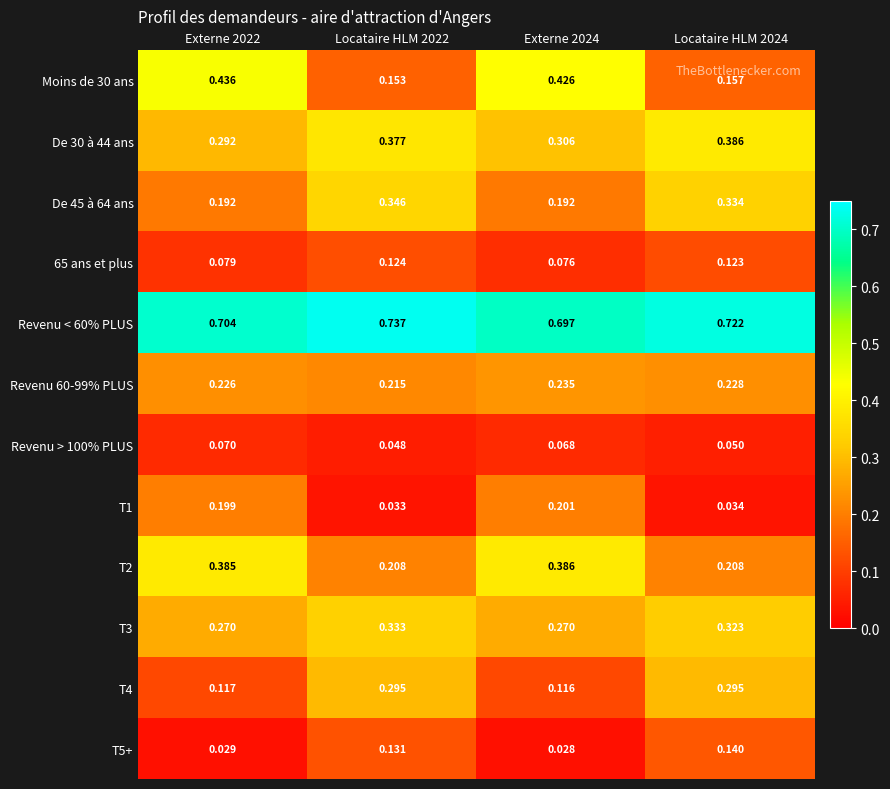

Is the value of T3 at Locataire HLM 2022 greater than the value of T1 at Externe 2022?

Yes